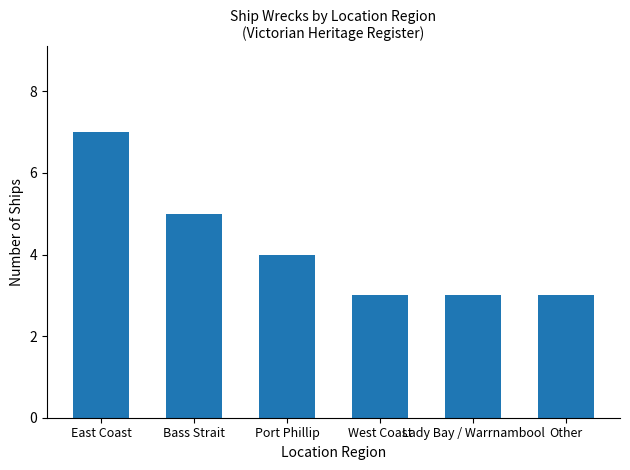

What position from the left is Port Phillip?

3